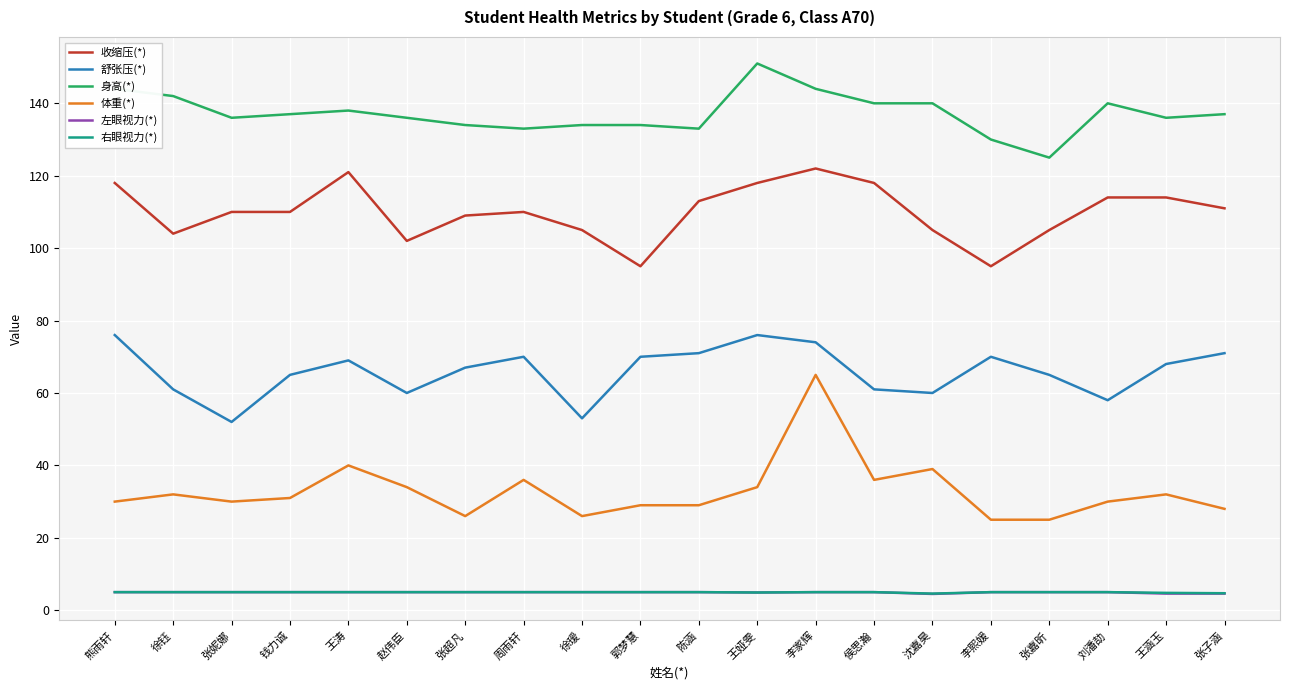

Between 王娅雯 and 侯思瀚, which series saw the biggest shift?

舒张压(*)